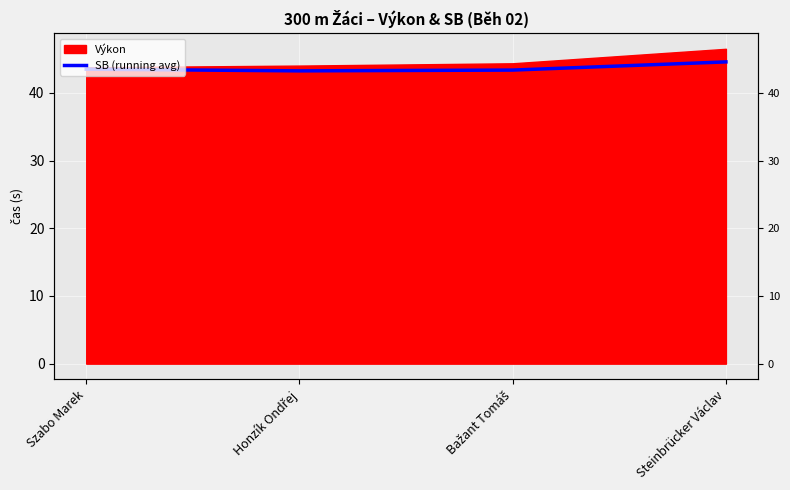

What is the ratio of the value at Bažant Tomáš to the value at Honzík Ondřej?

1.0